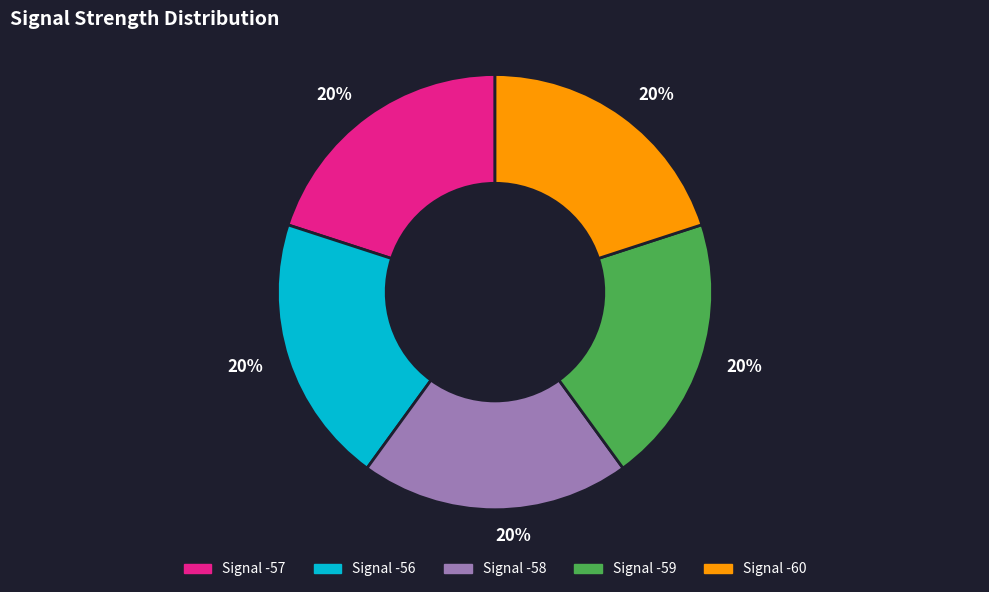

Is there any slice that represents more than half of the pie?

No